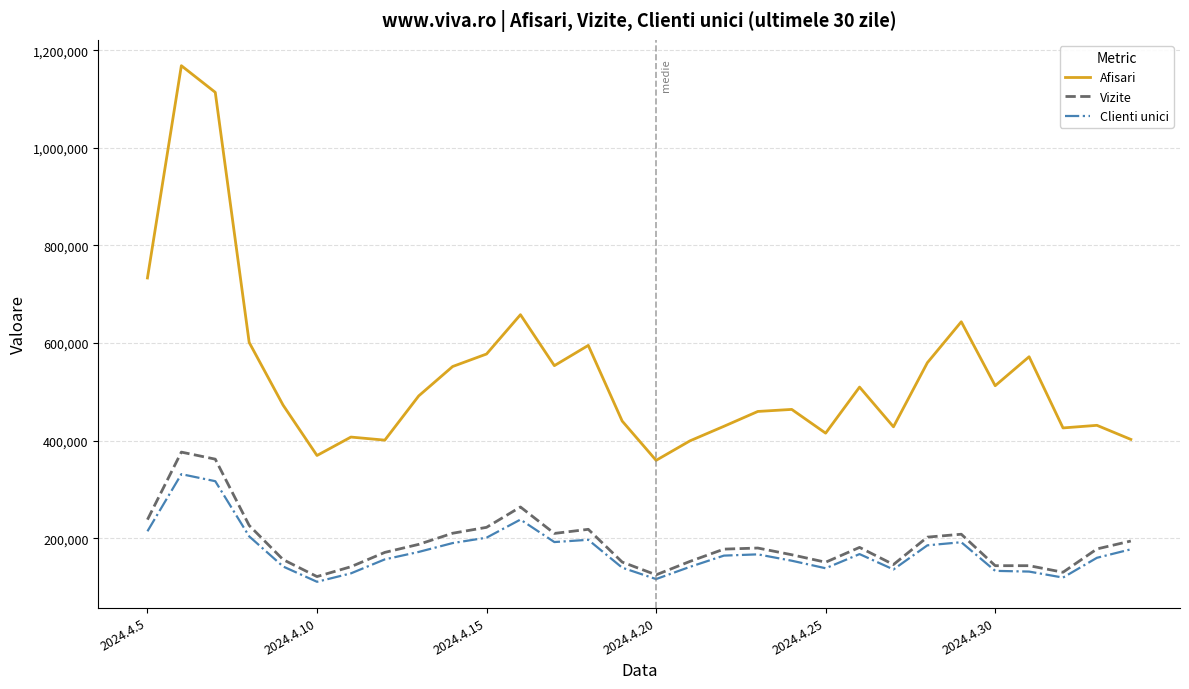

List the series in order of their peak value, highest first.

Afisari, Vizite, Clienti unici